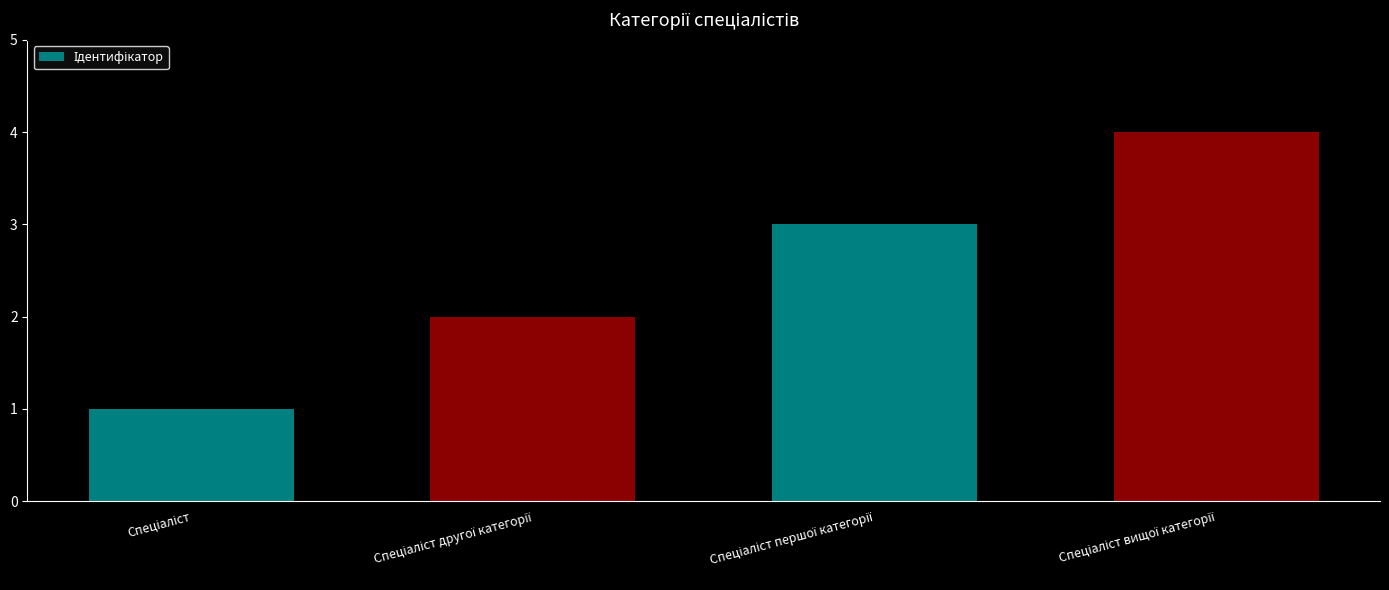

Count the values in the range 2 to 4.

3